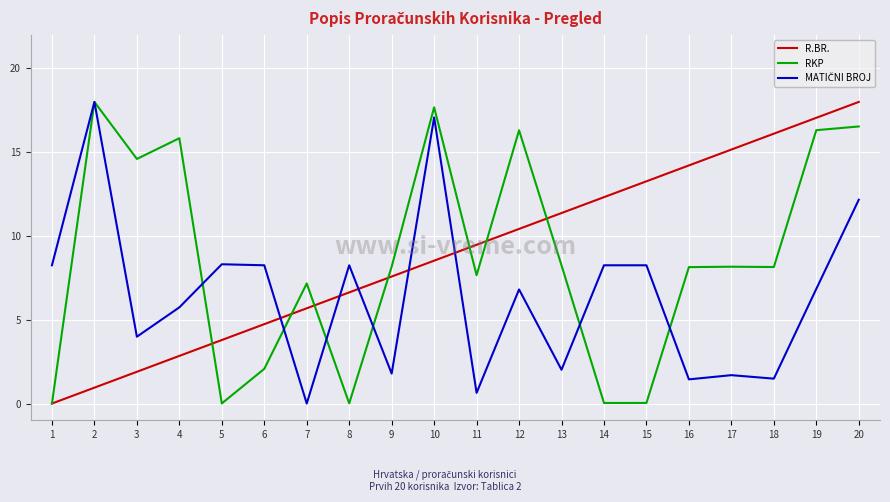

Which category has the highest value in the R.BR. series?

20